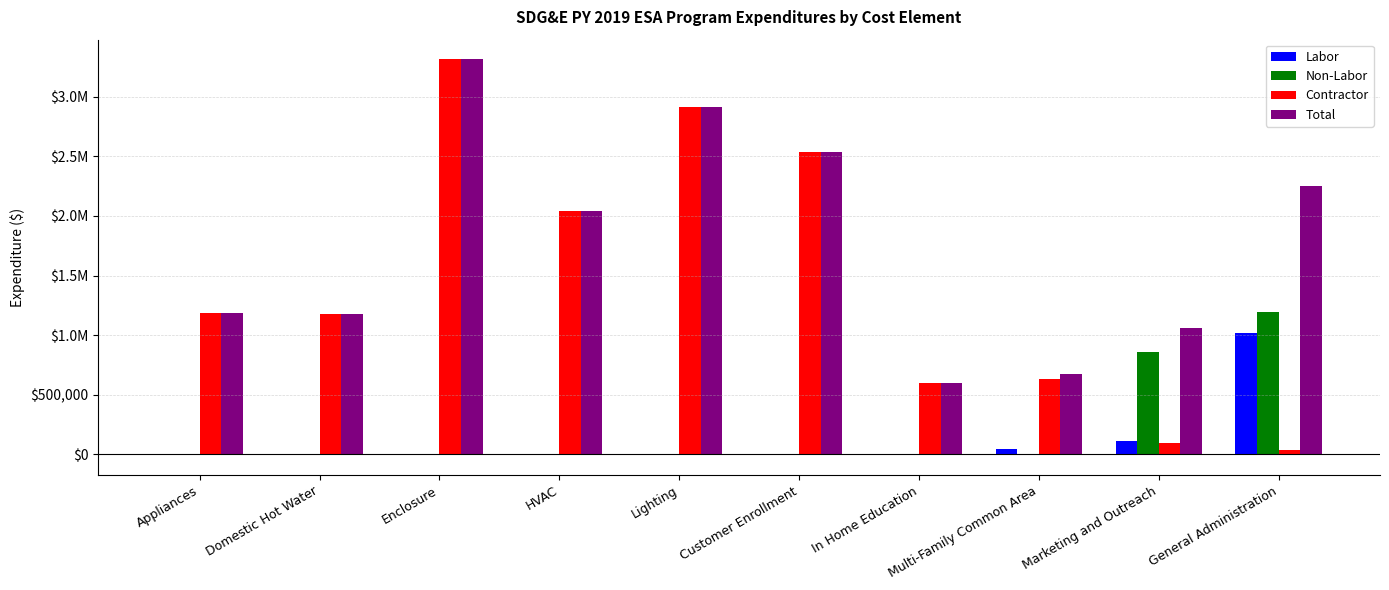

Reading left to right, list all the values displayed in this chart.

Labor: 0.0	0.0	0.0	0.0	0.0	0.0	0.0	47076.2	114239.3	1021465.8
Non-Labor: 0.0	0.0	0.0	0.0	0.0	0.0	0.0	-6625.2	855857.9	1195200.0
Contractor: 1188366.5	1175015.2	3313283.5	2044206.2	2917742.6	2533795.5	600102.6	632246.2	91930.2	32600.0
Total: 1188366.5	1175015.2	3313283.5	2044206.2	2917742.6	2533795.5	600102.6	672697.2	1062027.4	2249265.8